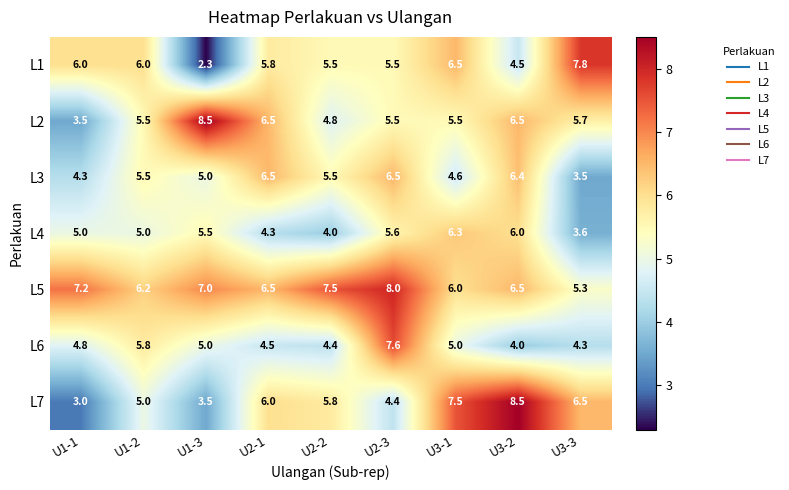

True or false: L3 has a value of 6.7 at U1-1.

False